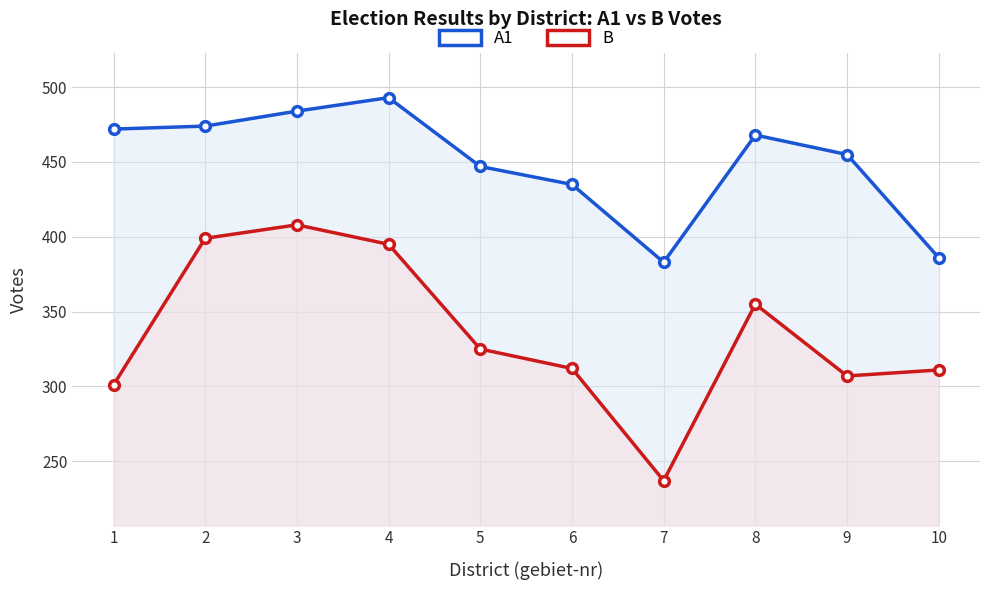

Where is B nearest to the value 322?

5